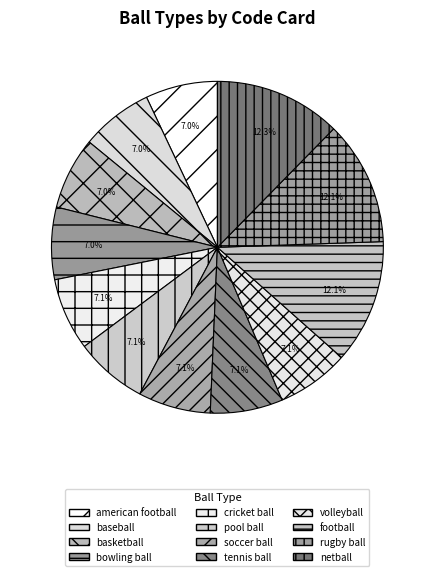

To the nearest percent, what percentage of the pie is tennis ball?

7%